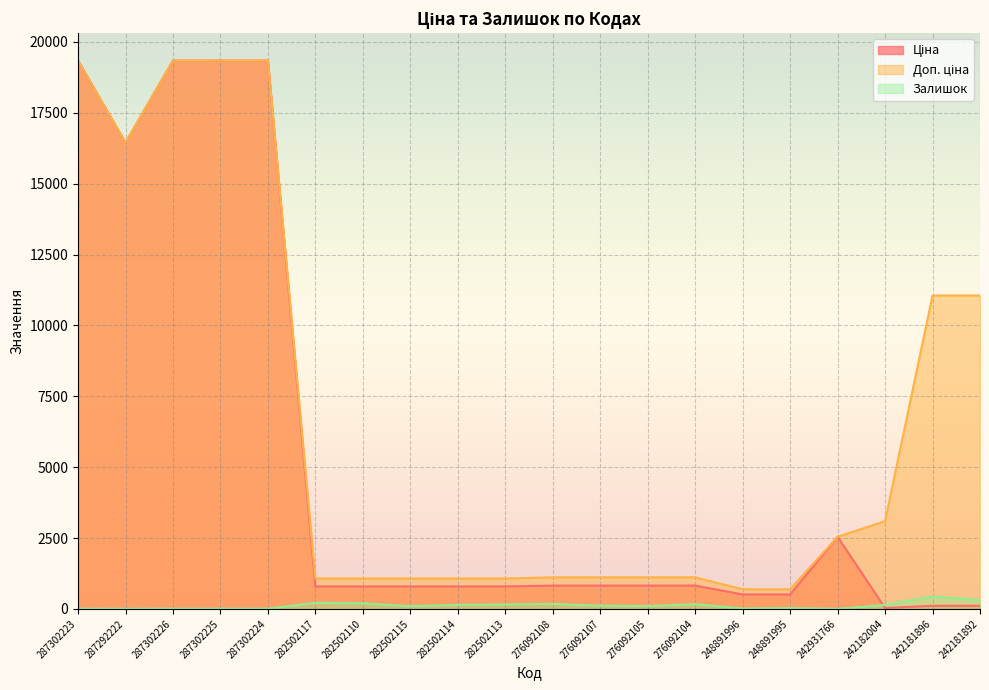

What is the sum of the Залишок values at 287292222 and 282502115?

98.0